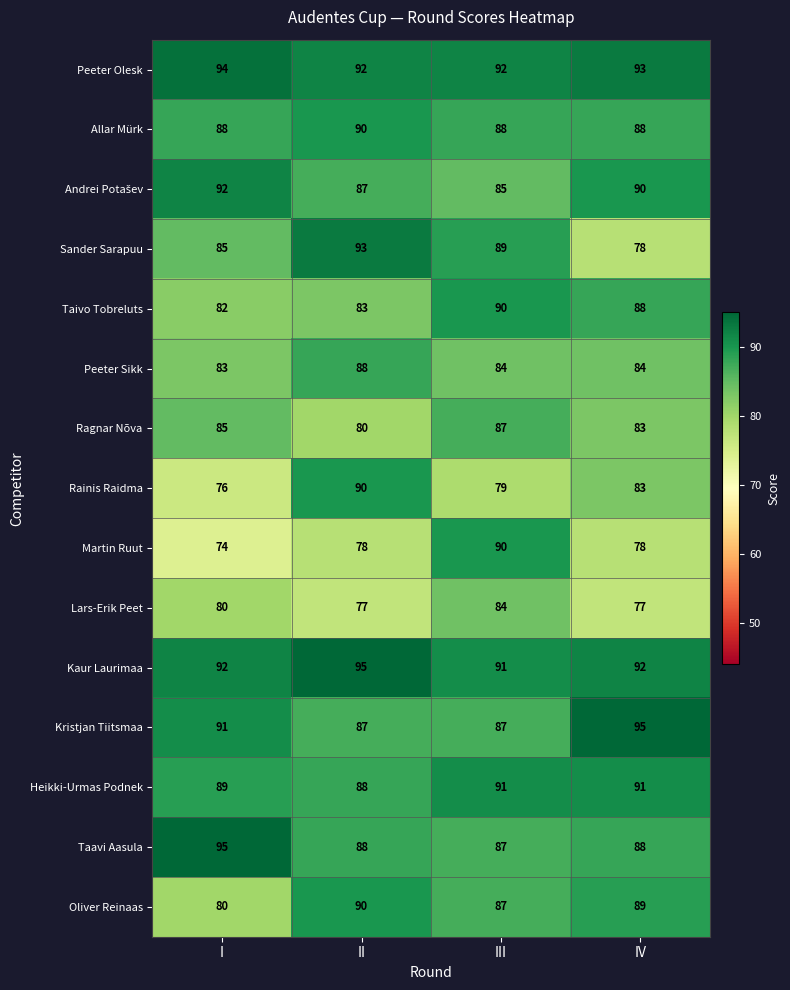

At which category is the sum across all series the highest?

III